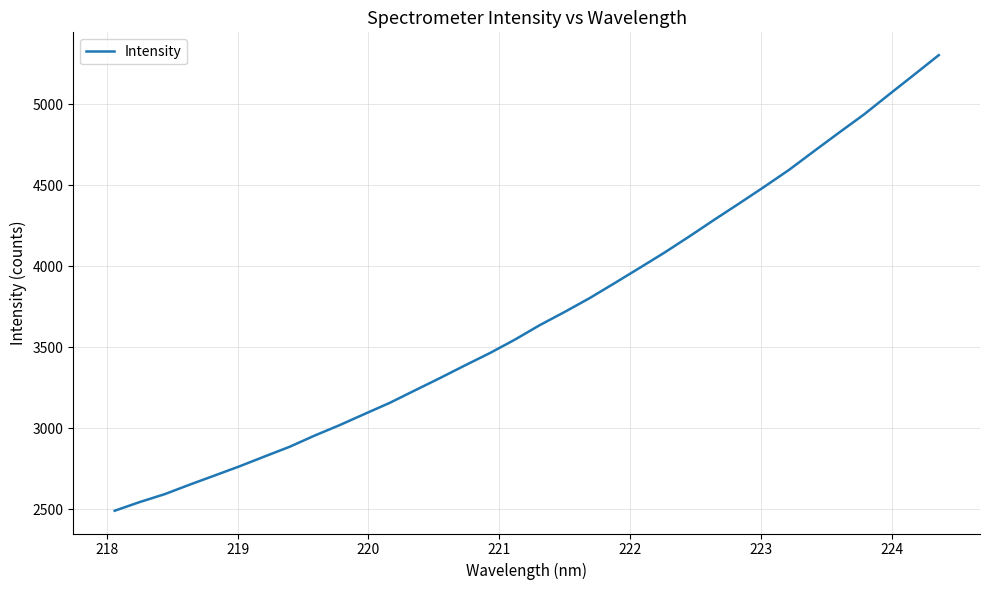

What is the difference between the maximum and minimum values?

2813.4